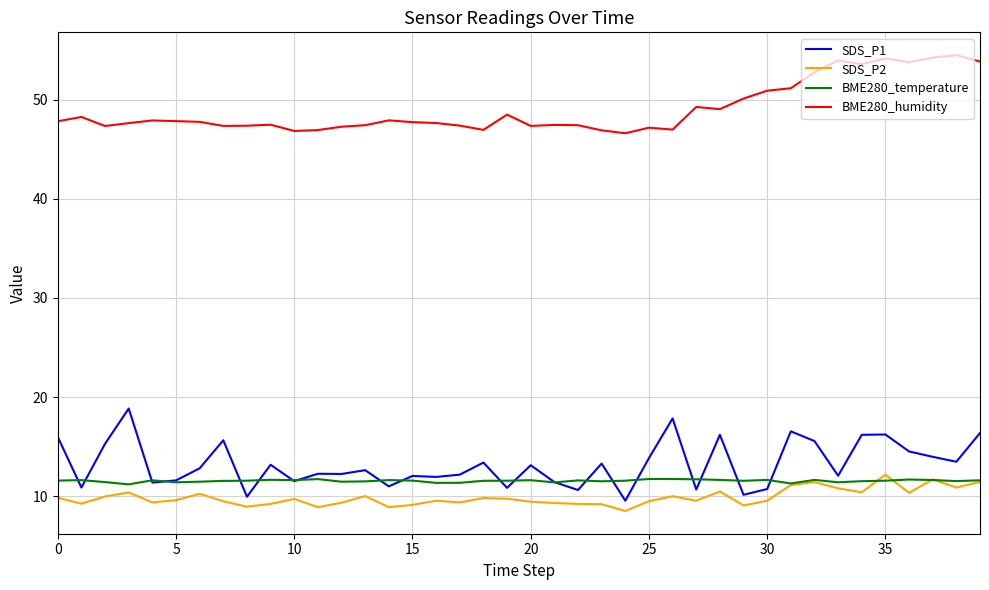

Which series has the largest total across all categories?

BME280_humidity